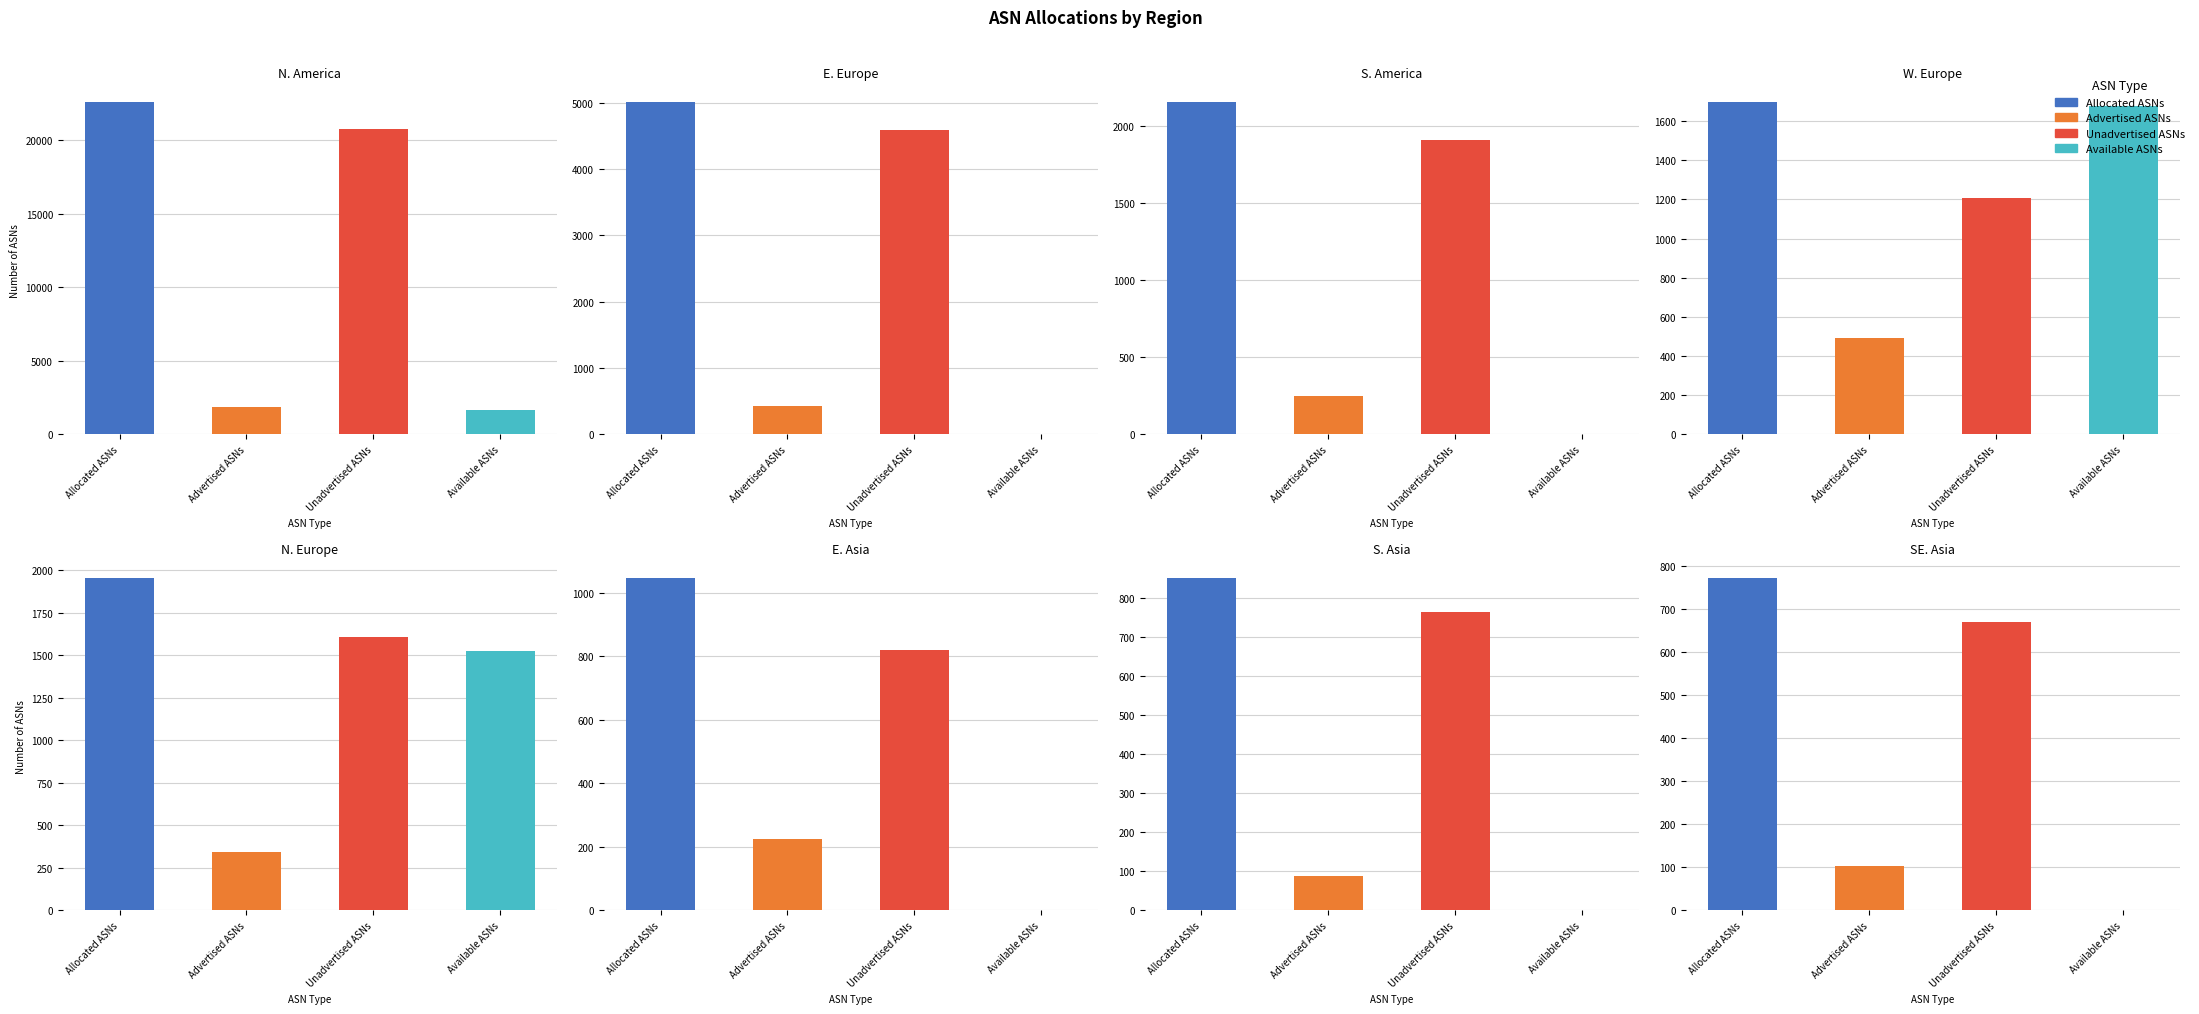

What is the maximum value for Unadvertised ASNs?

20785